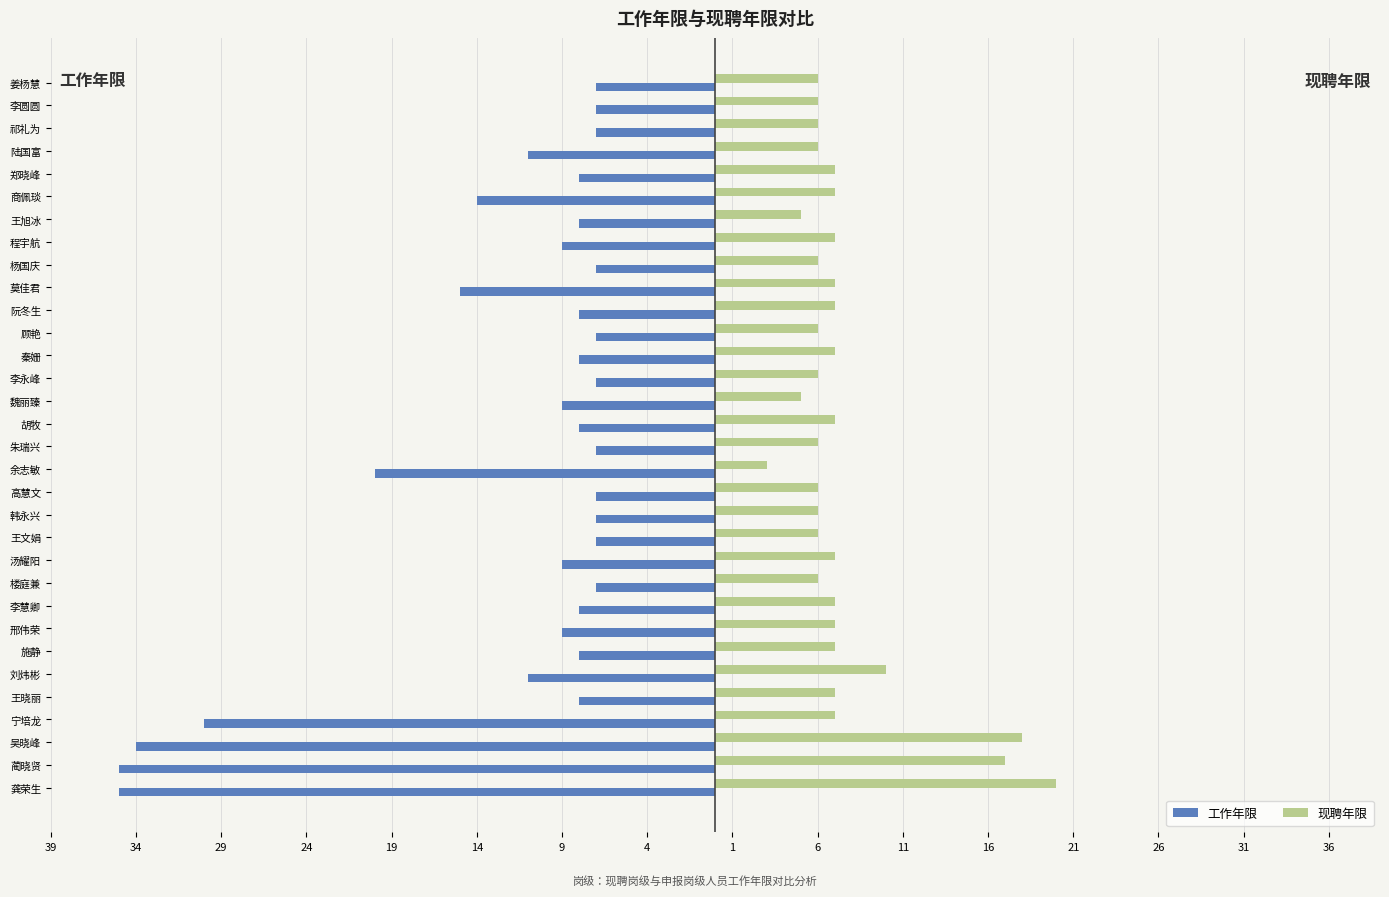

Reading left to right, list all the values displayed in this chart.

工作年限: -35	-35	-34	-30	-8	-11	-8	-9	-8	-7	-9	-7	-7	-7	-20	-7	-8	-9	-7	-8	-7	-8	-15	-7	-9	-8	-14	-8	-11	-7	-7	-7
现聘年限: 20	17	18	7	7	10	7	7	7	6	7	6	6	6	3	6	7	5	6	7	6	7	7	6	7	5	7	7	6	6	6	6